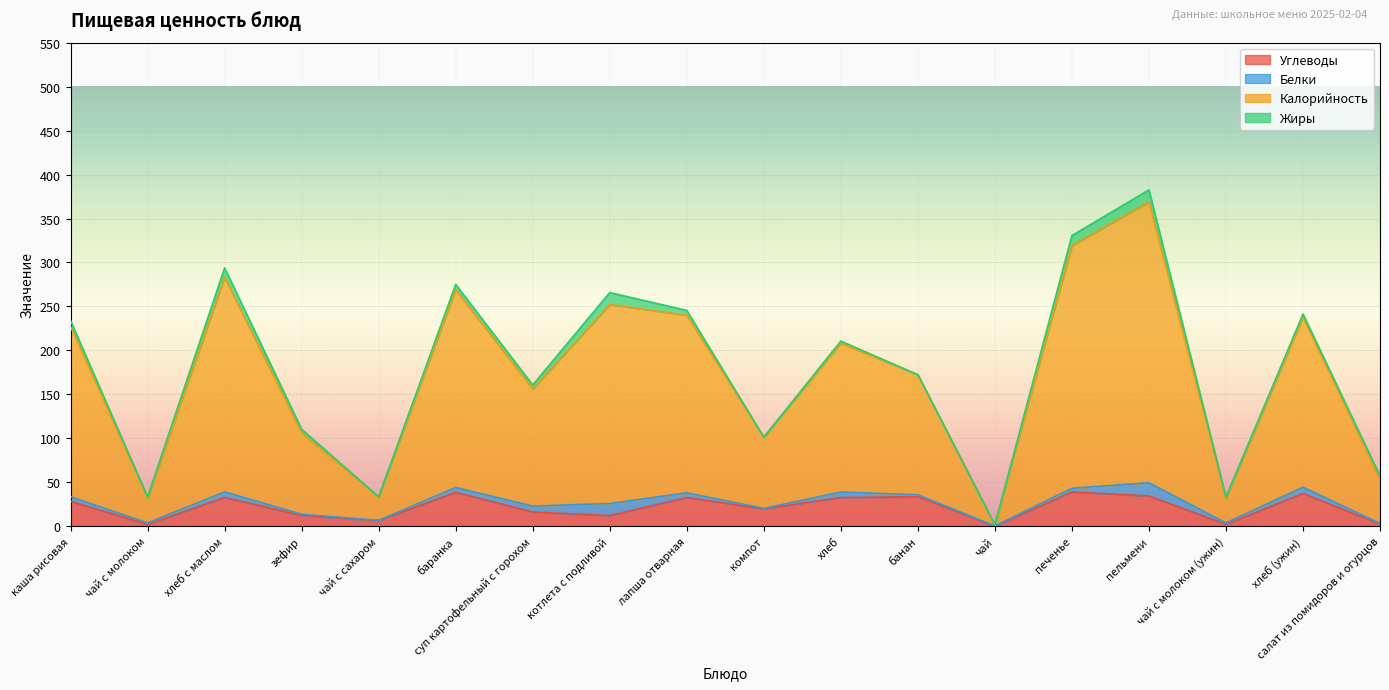

At which category is the sum across all series the highest?

пельмени